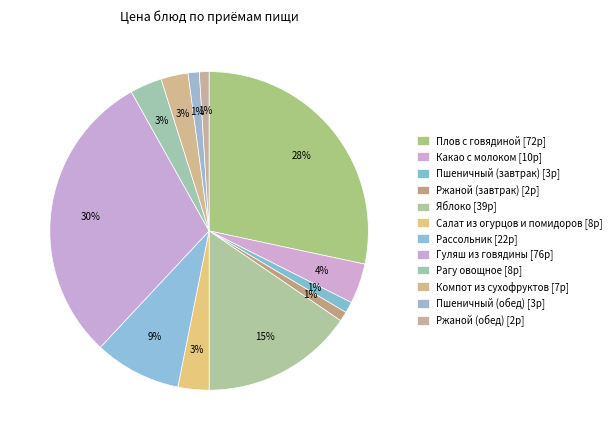

Is there a majority slice in this chart?

No